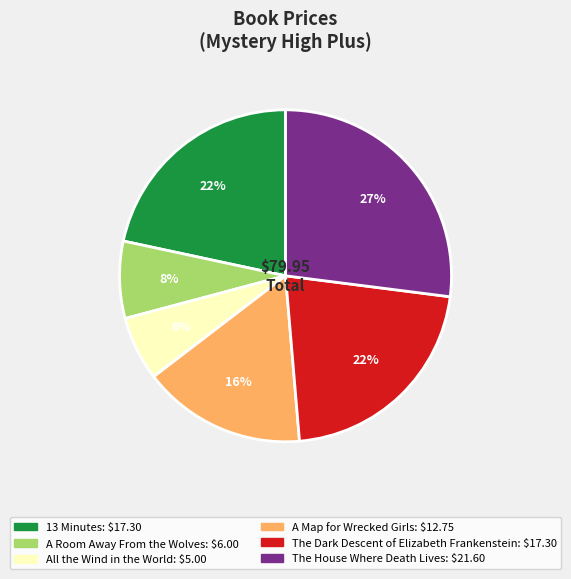

Do All the Wind in the World and A Room Away From the Wolves together represent more than half of the pie?

No